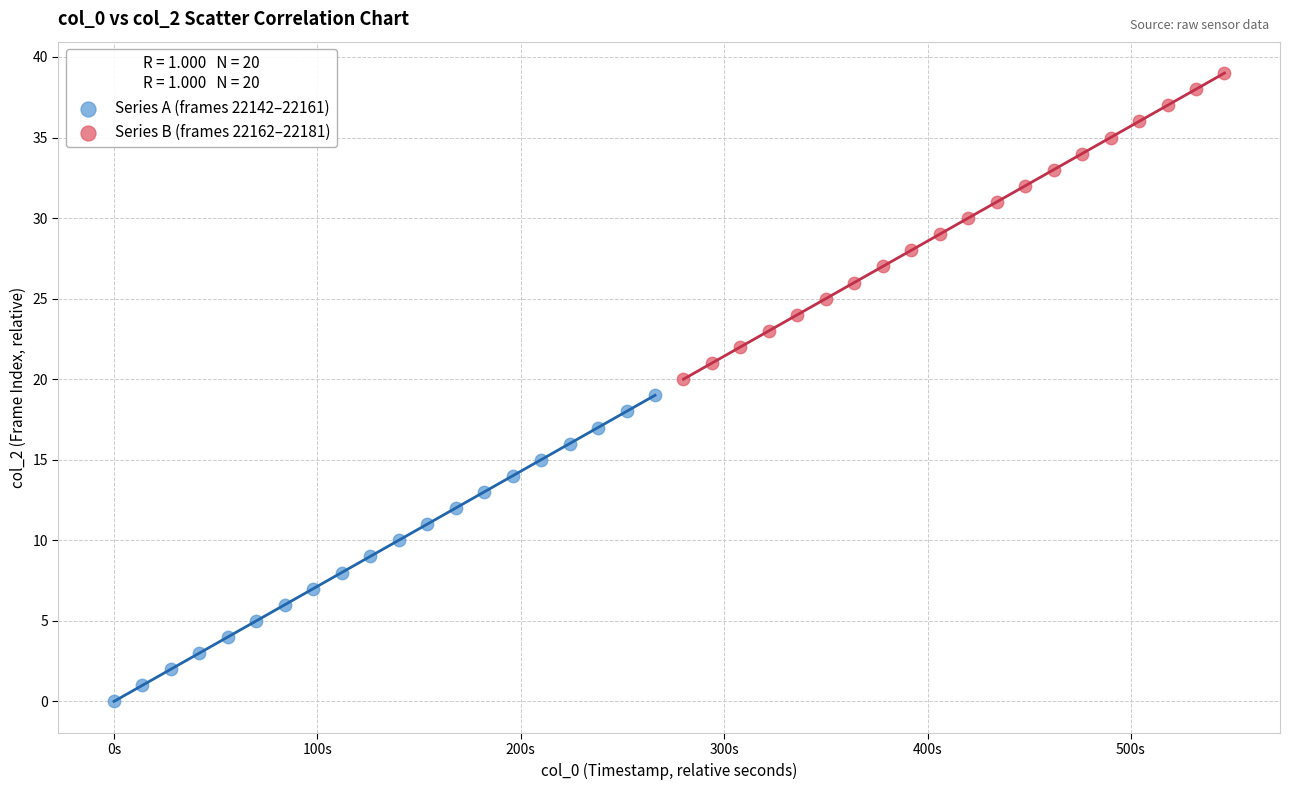

What are all the series names shown in the legend?

Series A (frames 22142–22161), Series B (frames 22162–22181)